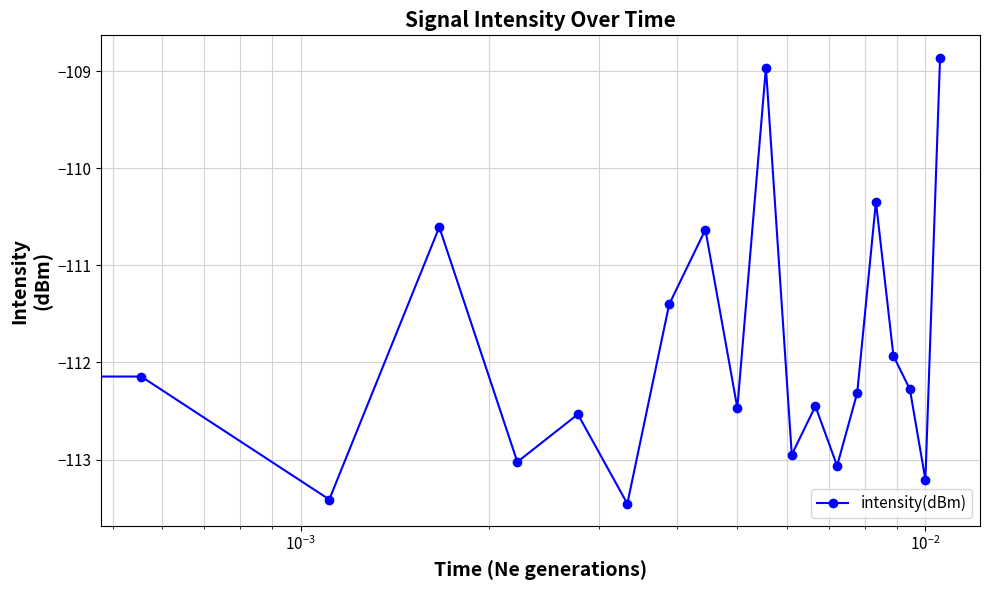

How many points are lower than both their immediate neighbors (excluding endpoints)?

7